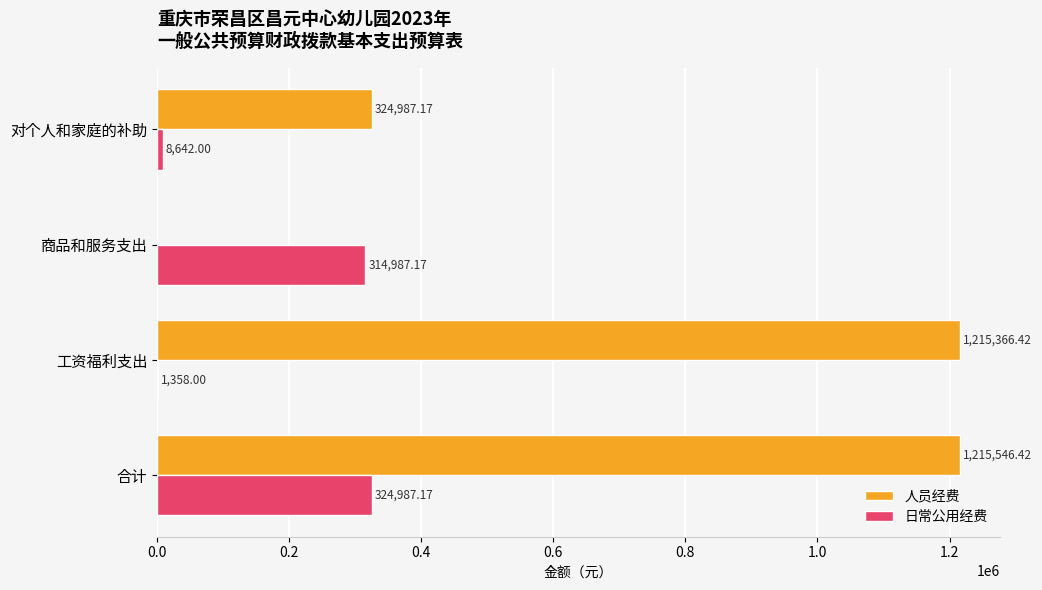

Which category has the highest value across all series?

合计